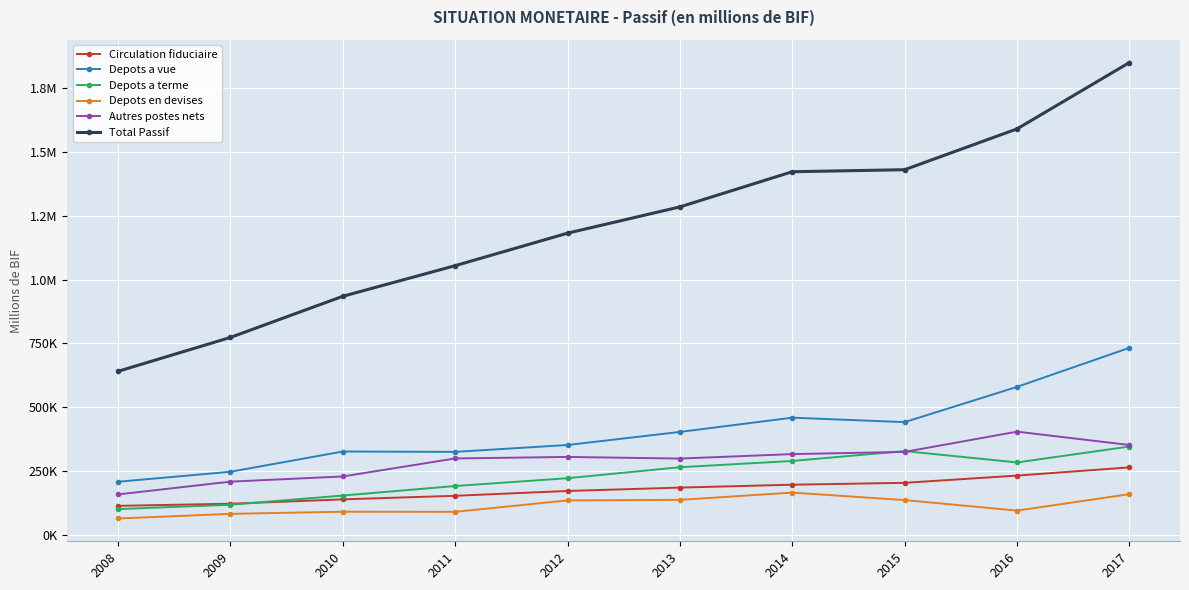

The value of Depots a vue at 2015 is 440851.2. True or false?

True